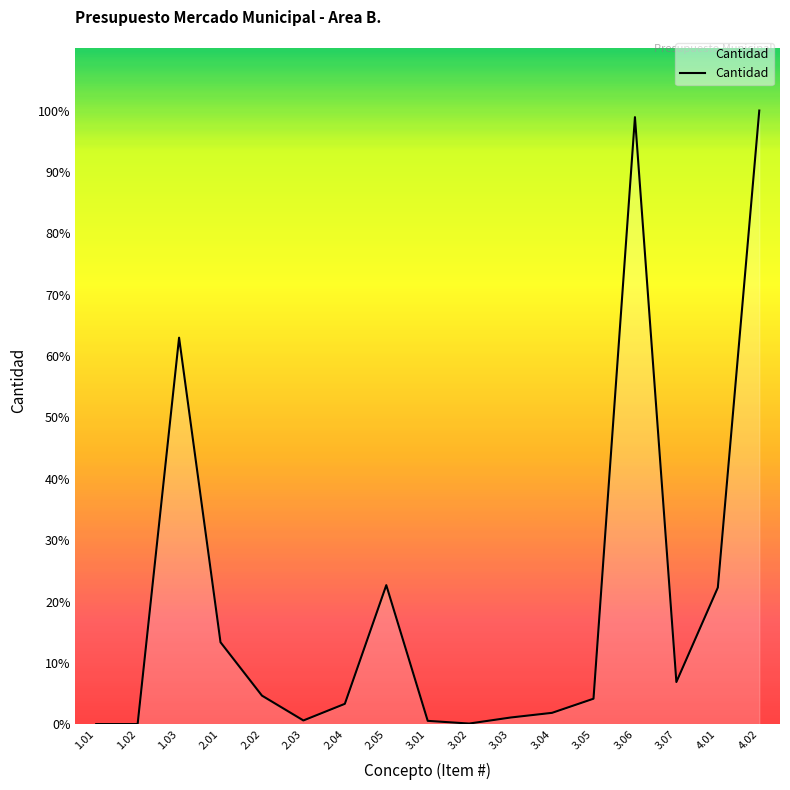

Is it true that the value at 4.01 is 791.9?

False